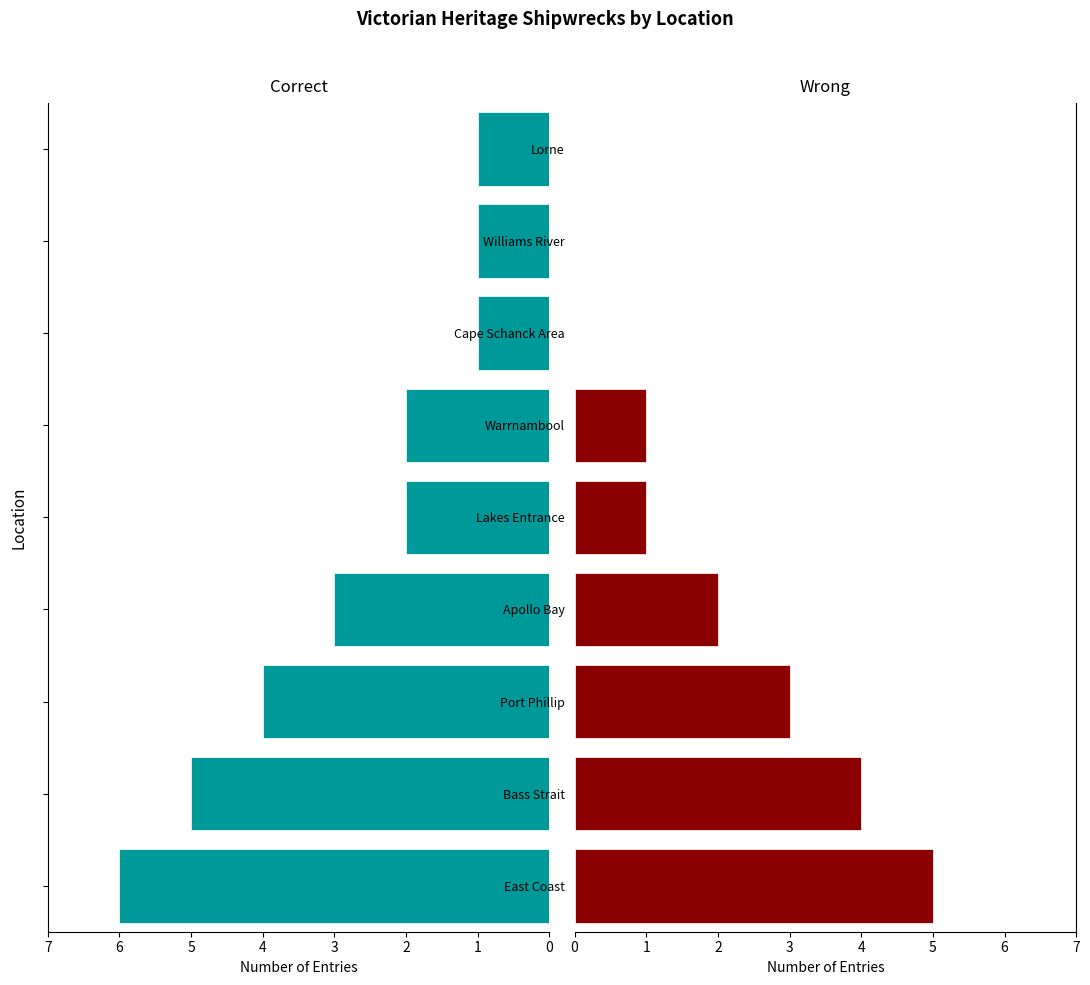

What is the average value of the Correct series?

3